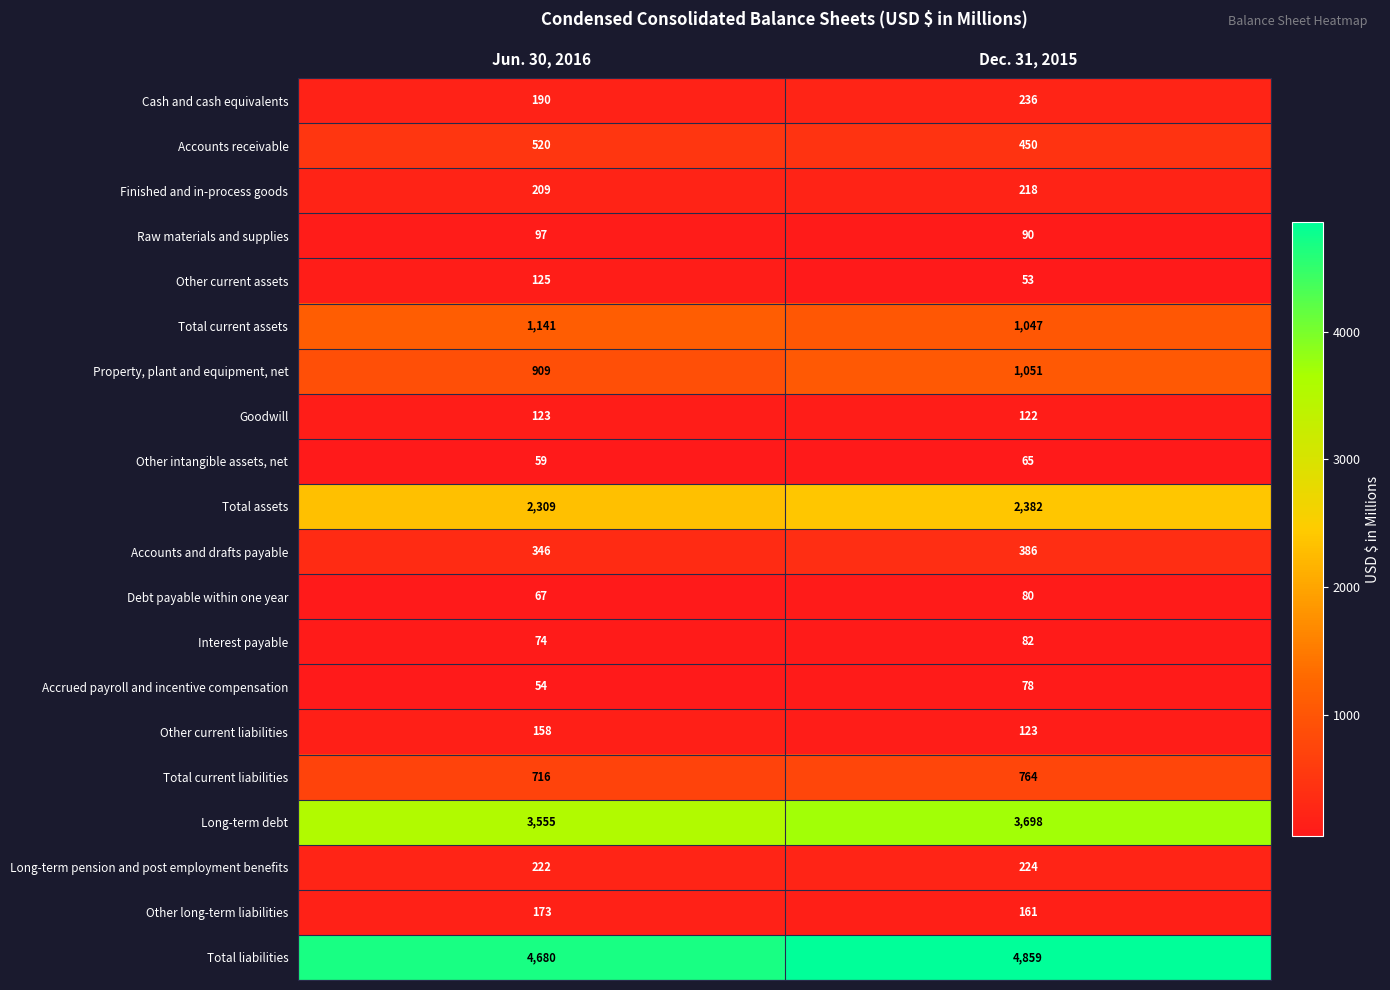

At which category is the sum across all series the highest?

Dec. 31, 2015